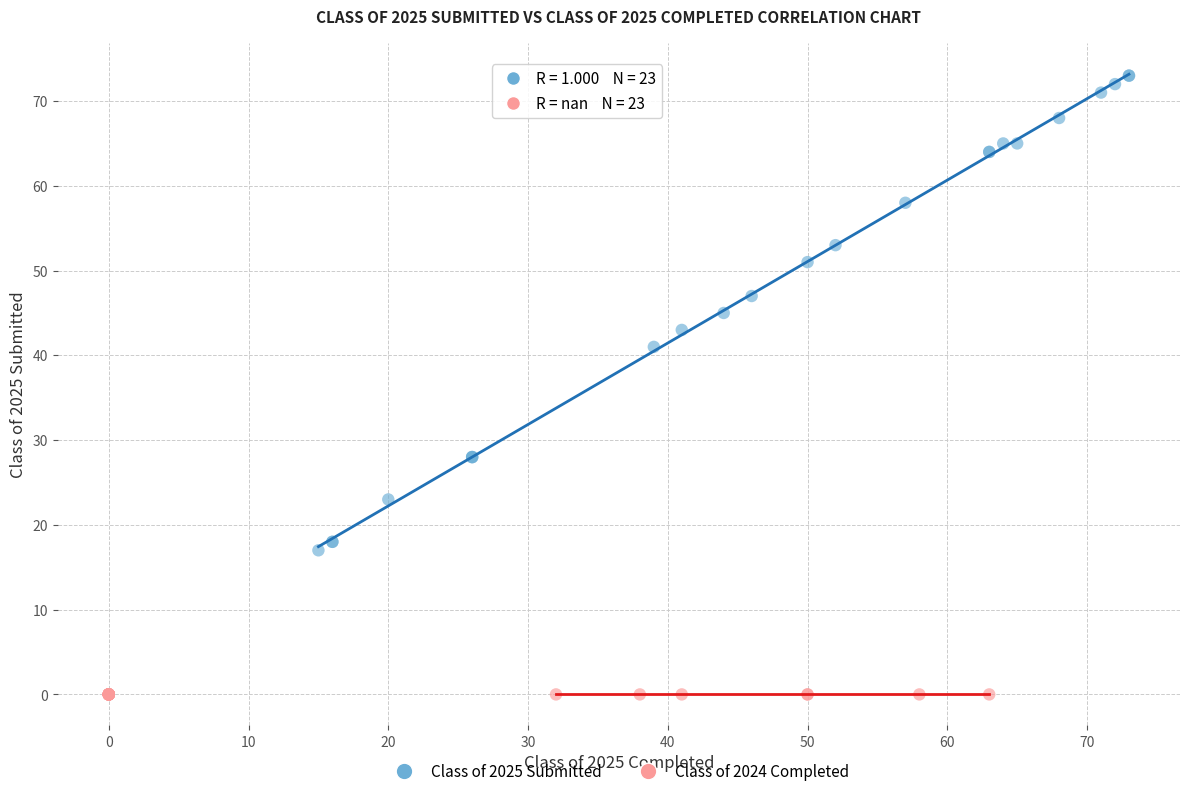

Which series reaches the maximum Y coordinate?

Class of 2025 Submitted